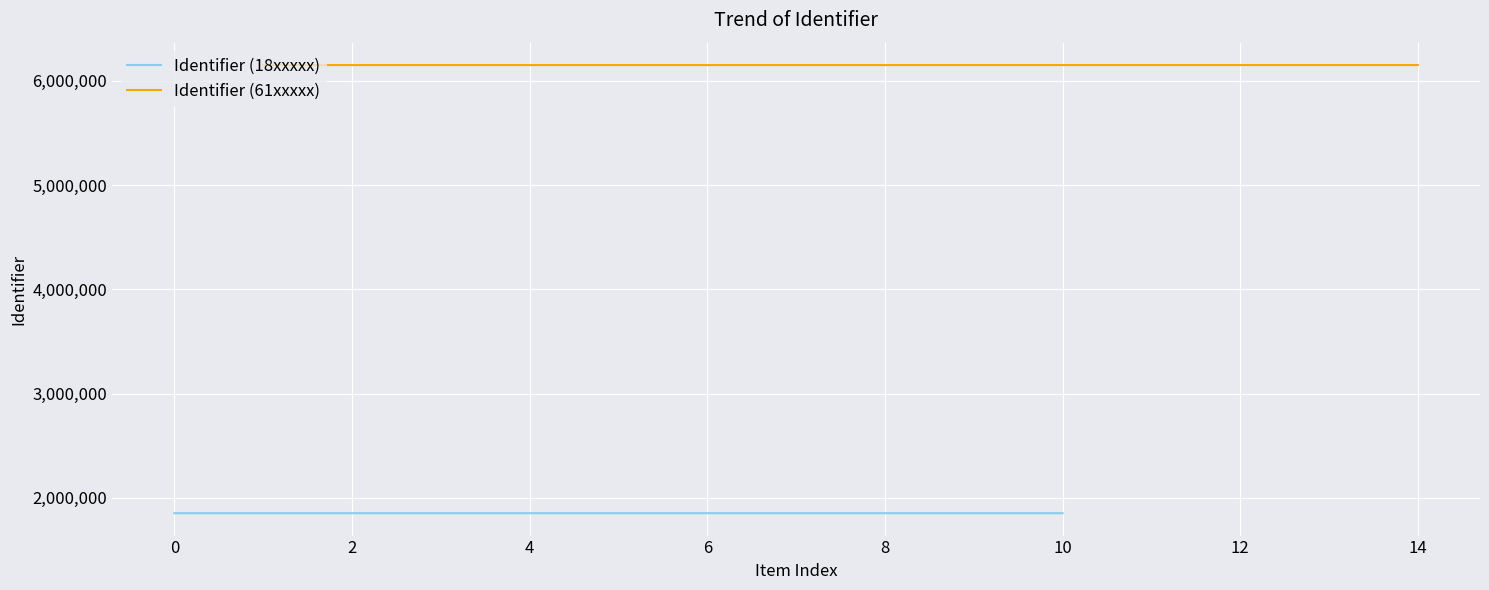

Reading left to right, what are all the values shown in this chart?

1852172	6150401	6150403	6150406	6150408	6150410	1852176	6150414	1852179	1852181	1852185	6150418	6150419	6150422	6150424